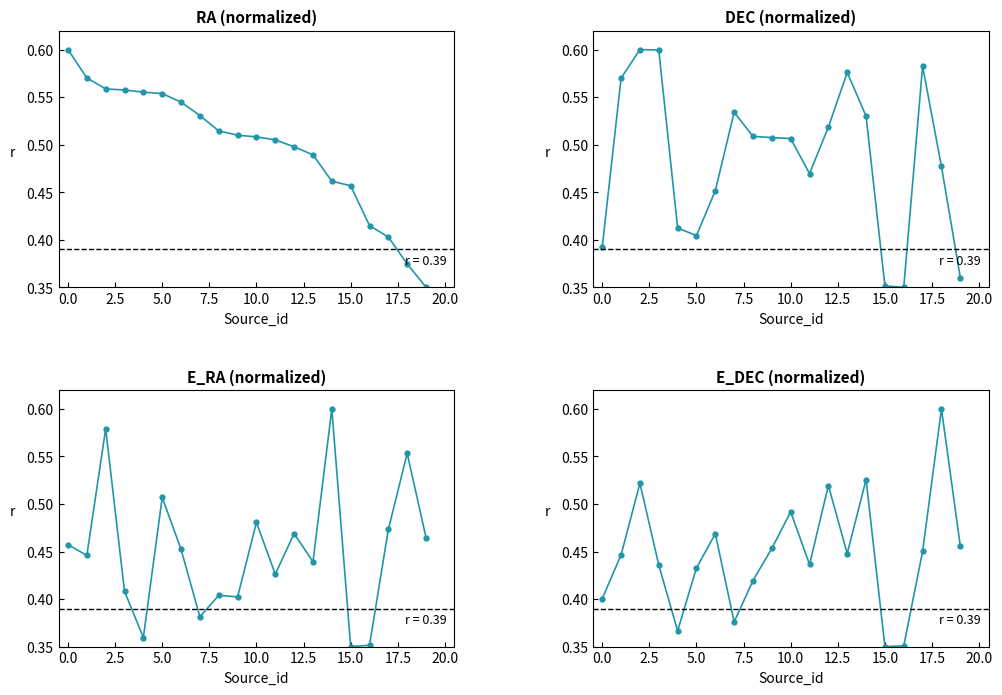

Is the value of DEC at 15 greater than the value of RA at 18?

No